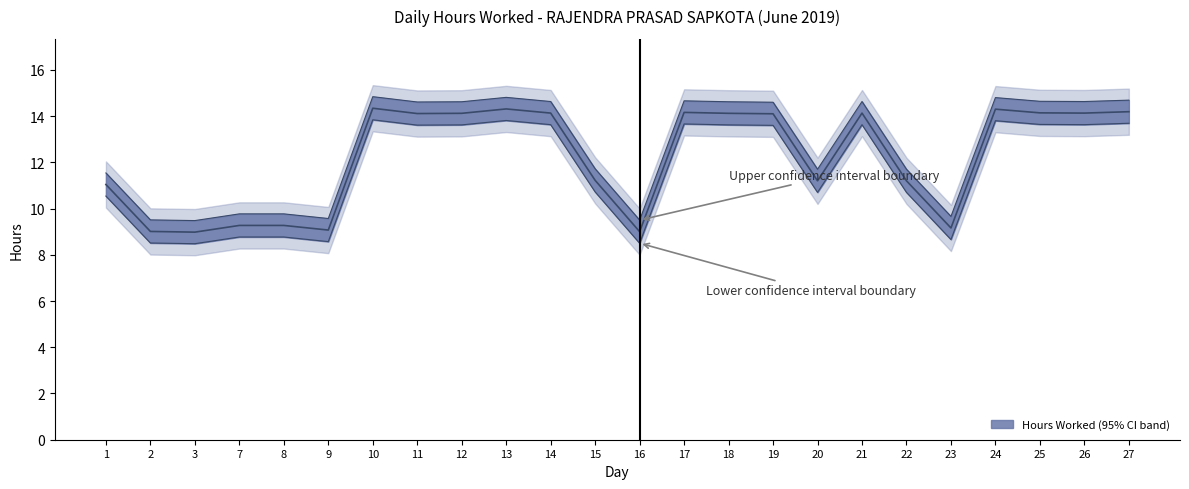

What is the average value?

12.2